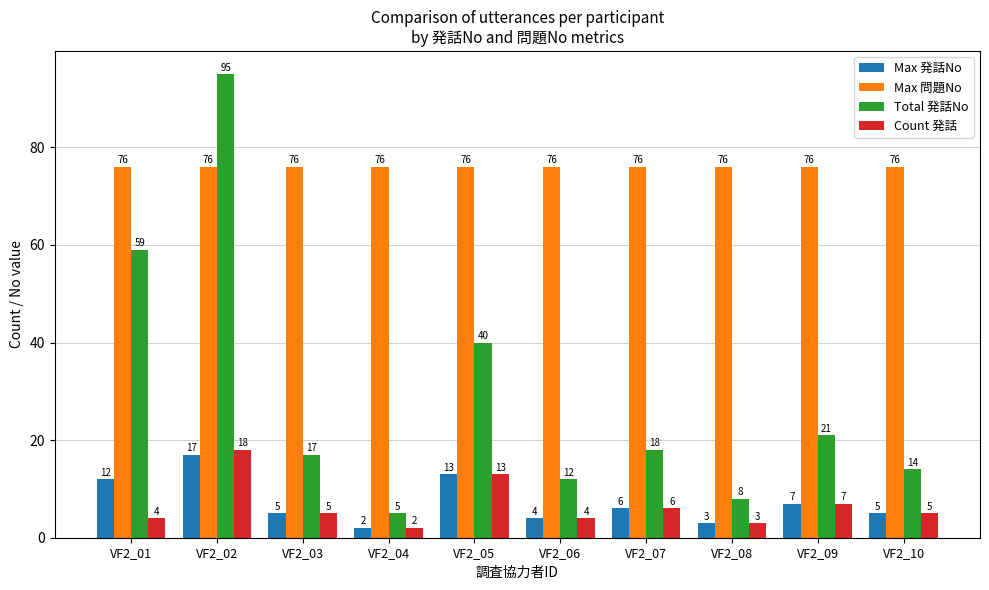

Which series changed the most between VF2_02 and VF2_08?

Total 発話No